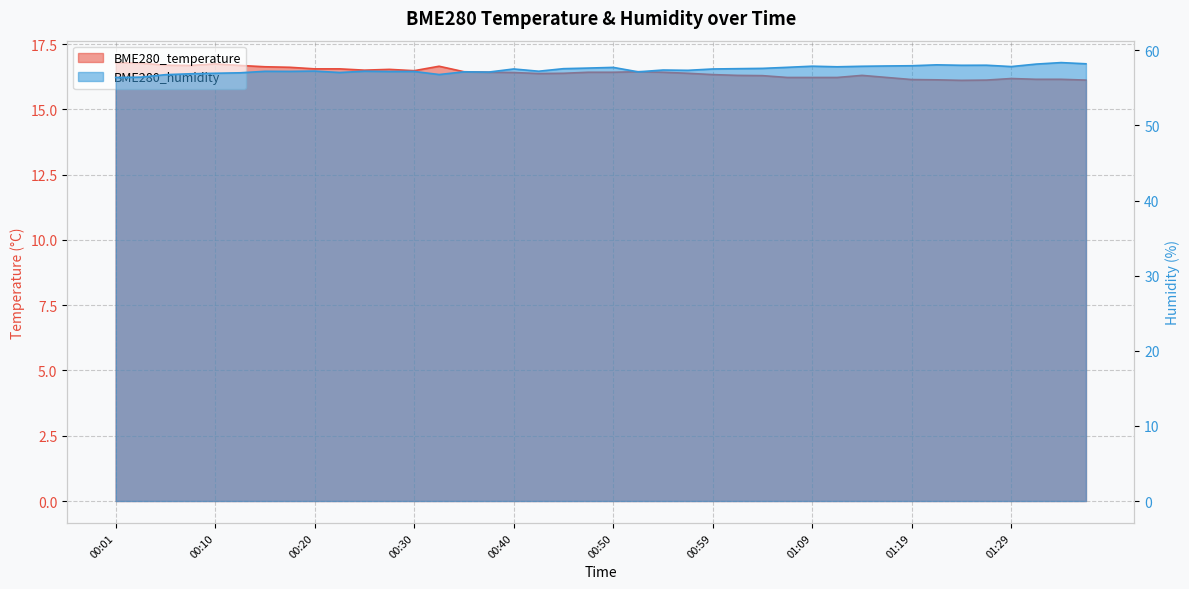

What is the spread (max minus min) of values at 00:10?

40.2